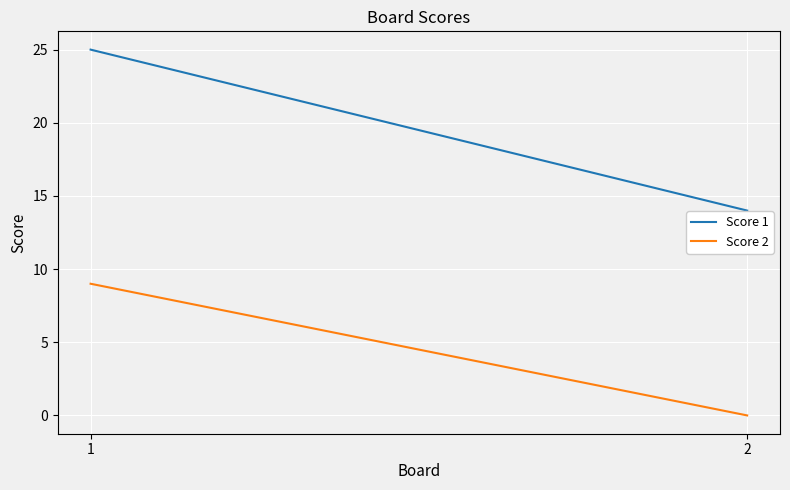

Which has a higher value, 2 or 1?

1